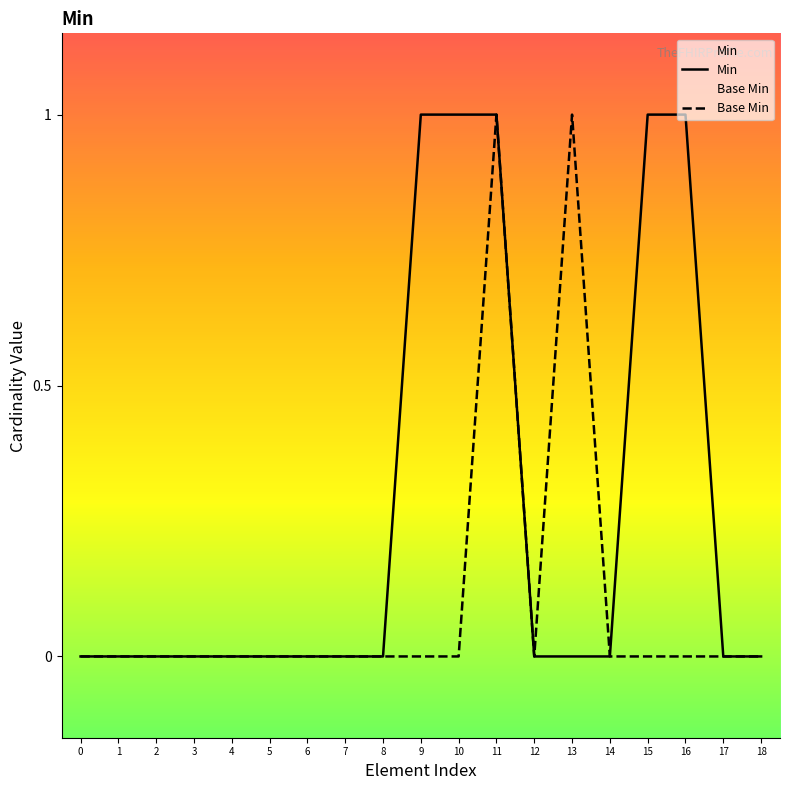

At 15, list the series in order from smallest to largest.

Base Min, Min